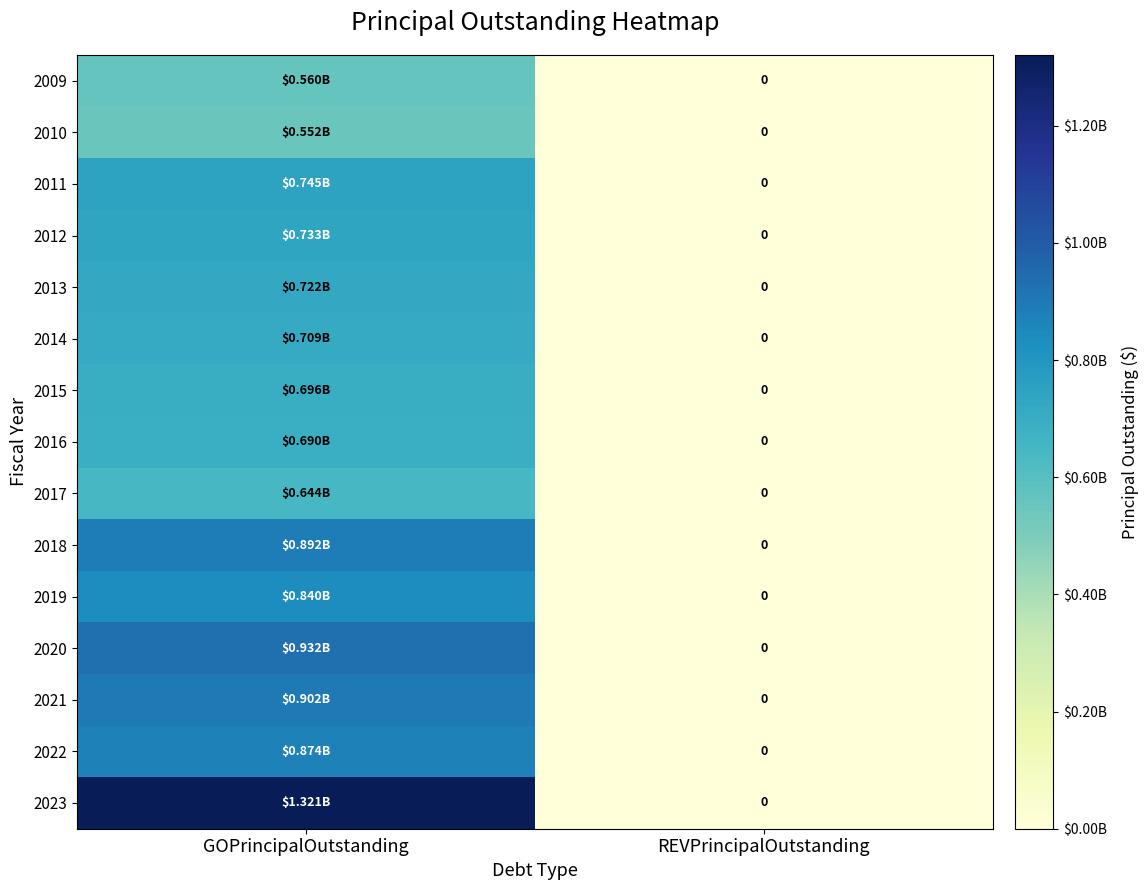

The value of 2018 at GOPrincipalOutstanding is 891565000. True or false?

True